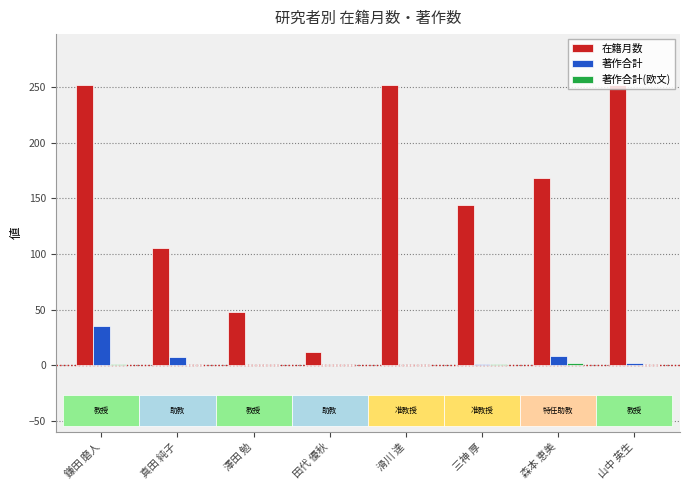

What is the sum of the 著作合計 values at 三神 厚 and 森本 恵美?

9